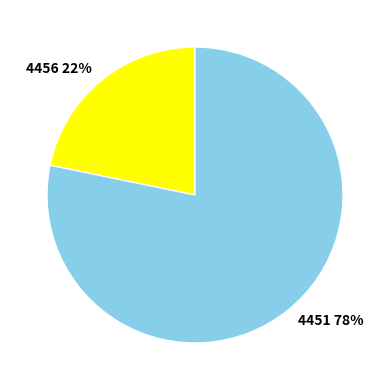

To the nearest percent, what is the difference between the largest and smallest slice percentages?

56%